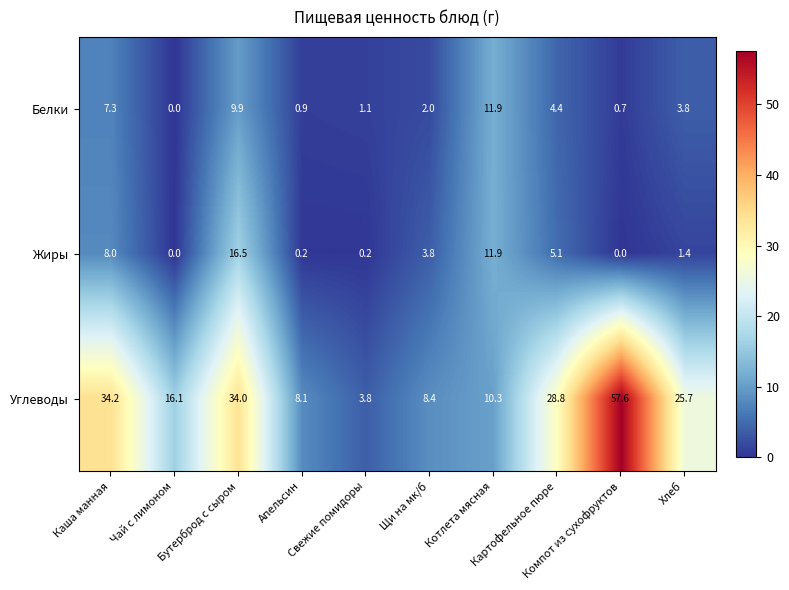

How many data points in Белки are above 3?

5